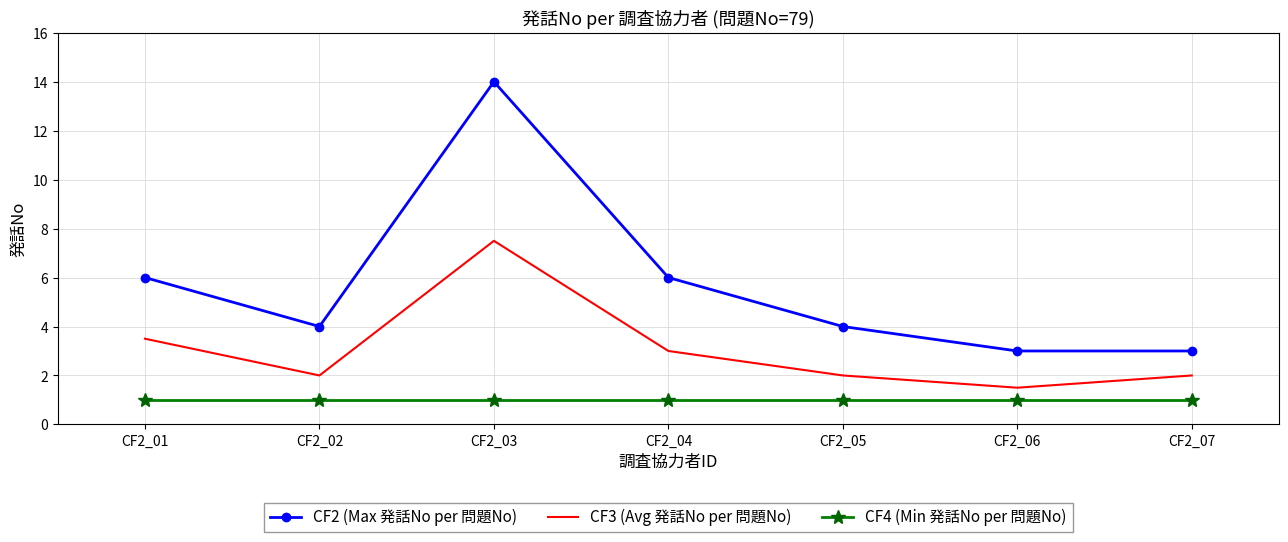

At which category is the sum across all series the highest?

CF2_03